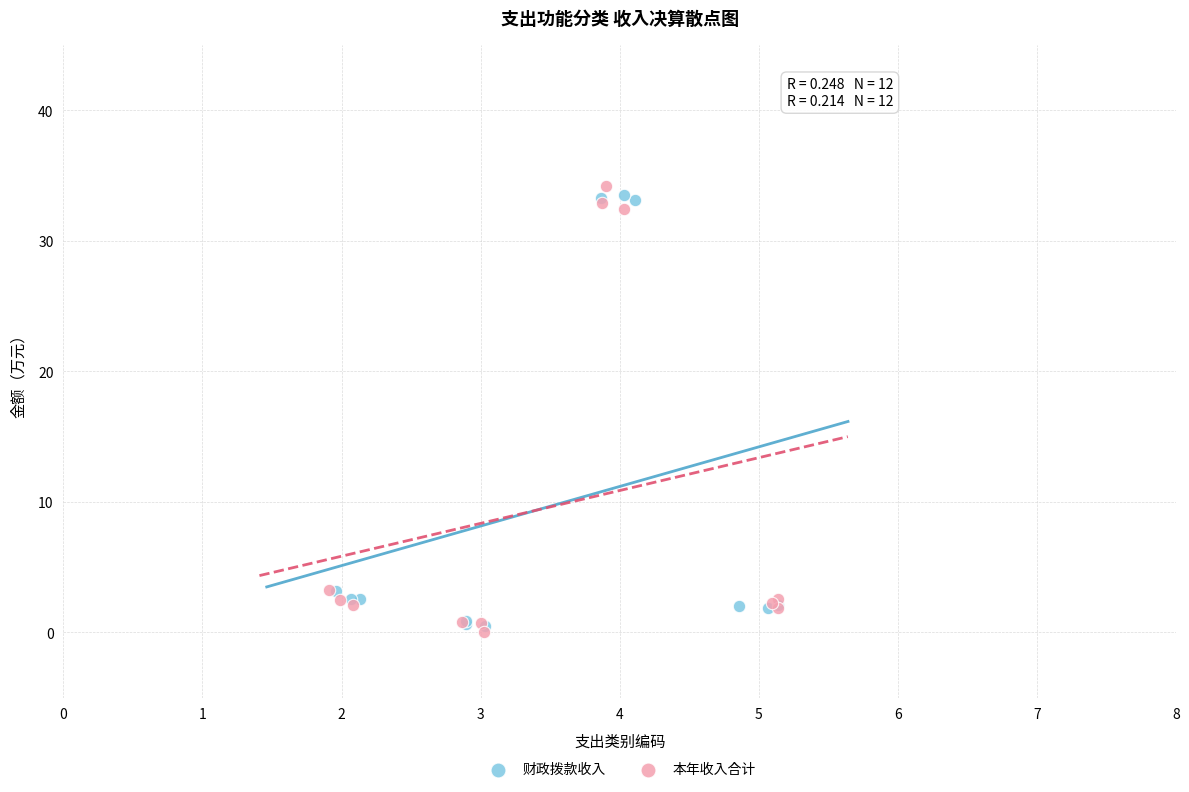

What are all the series names shown in the legend?

财政拨款收入, 本年收入合计